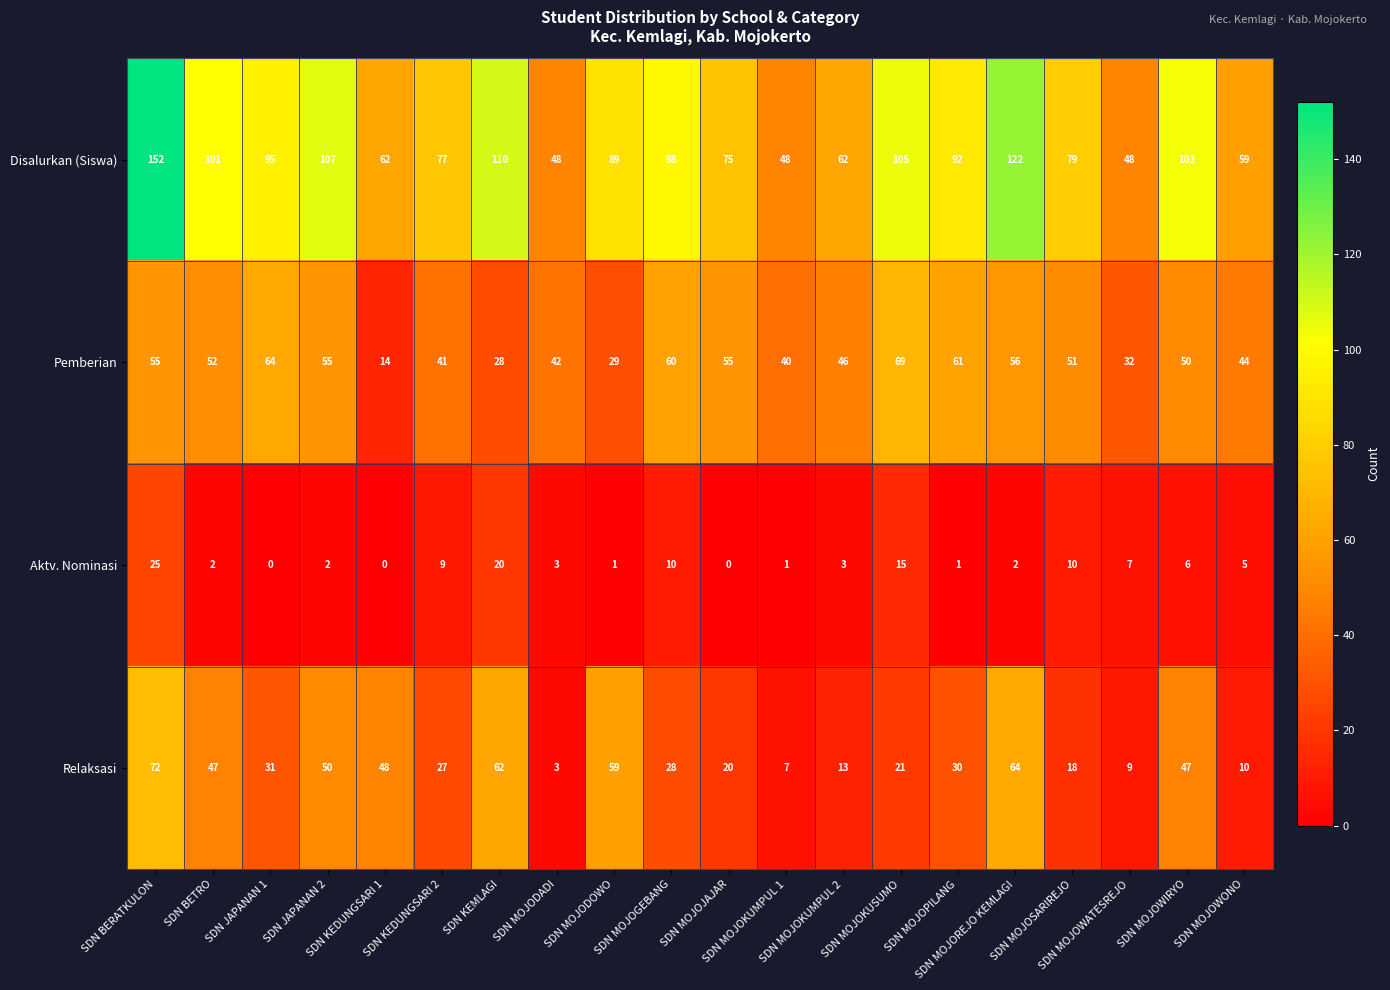

List the series in order of their peak value, highest first.

Disalurkan (Siswa), Relaksasi, Pemberian, Aktv. Nominasi